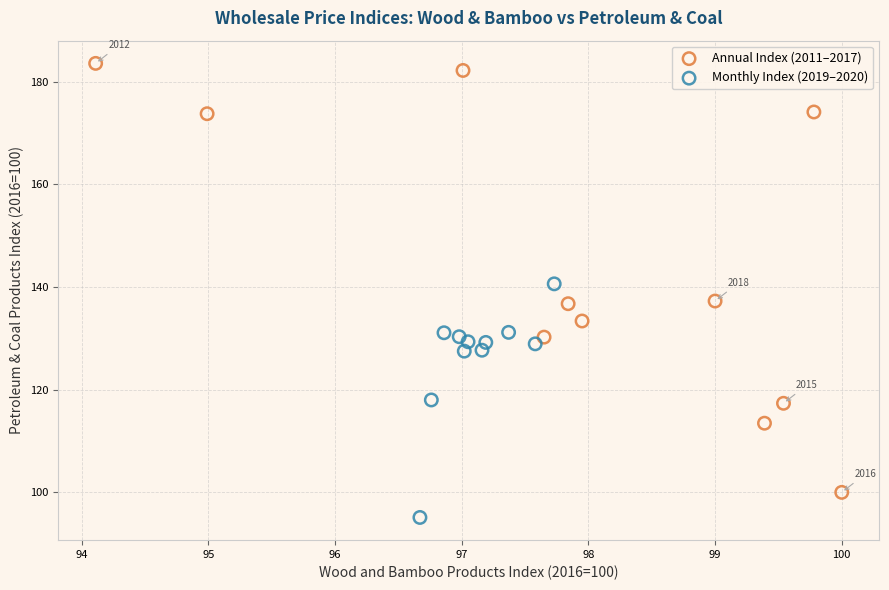

What are all the series names shown in the legend?

Annual Index (2011–2017), Monthly Index (2019–2020)